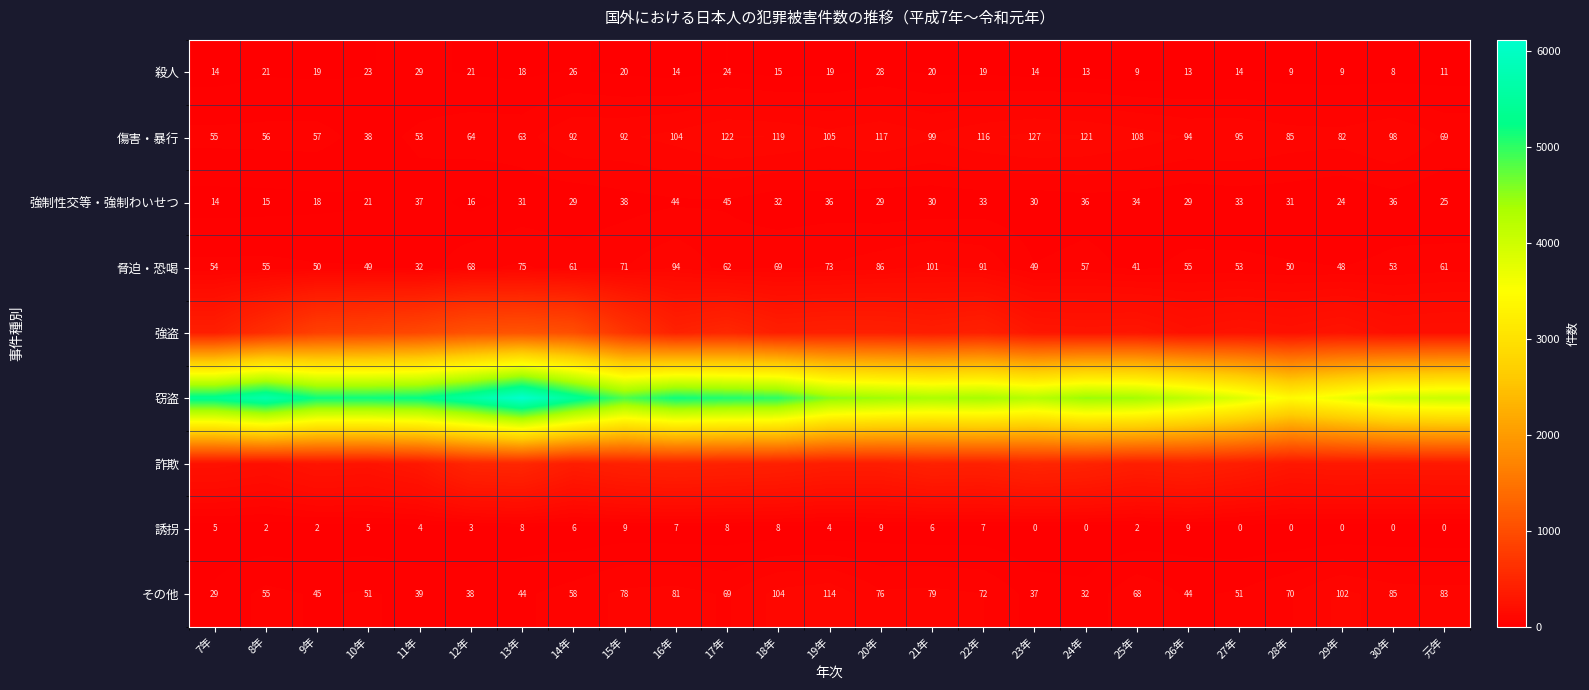

Is it true that 傷害・暴行 equals 82 at 29年?

True